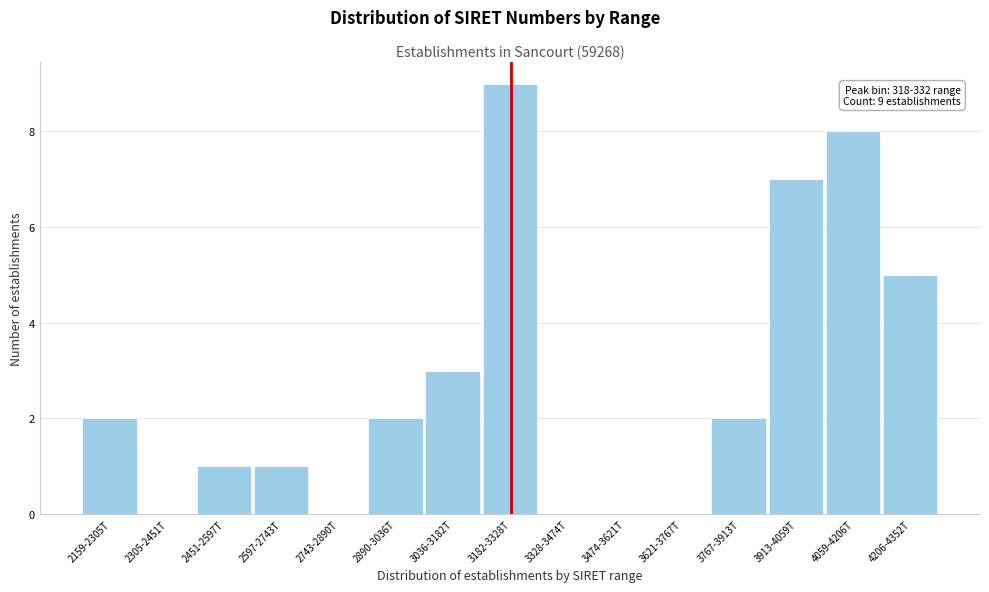

Reading left to right, what are all the values shown in this chart?

2159-2305T=2	2305-2451T=0	2451-2597T=1	2597-2743T=1	2743-2890T=0	2890-3036T=2	3036-3182T=3	3182-3328T=9	3328-3474T=0	3474-3621T=0	3621-3767T=0	3767-3913T=2	3913-4059T=7	4059-4206T=8	4206-4352T=5